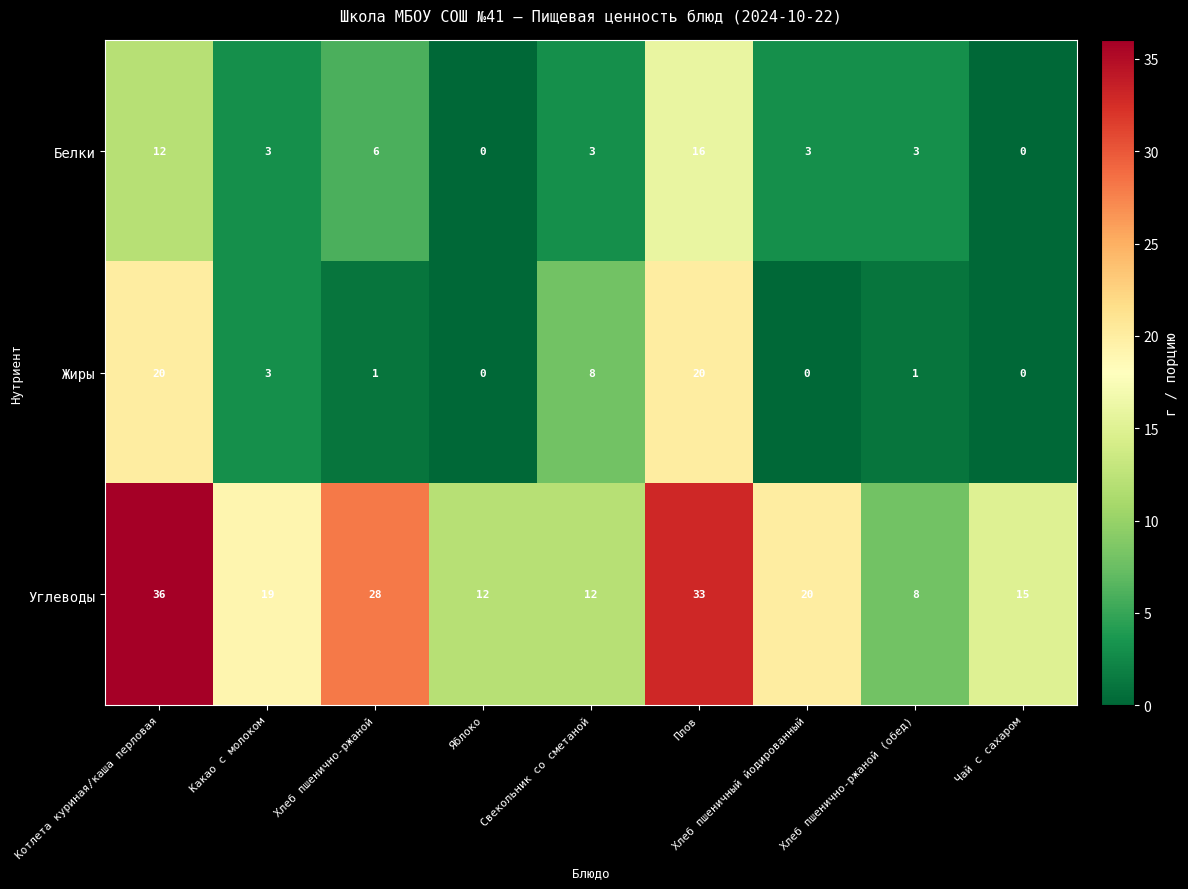

What is the difference between the maximum and second lowest values in the Углеводы series?

24